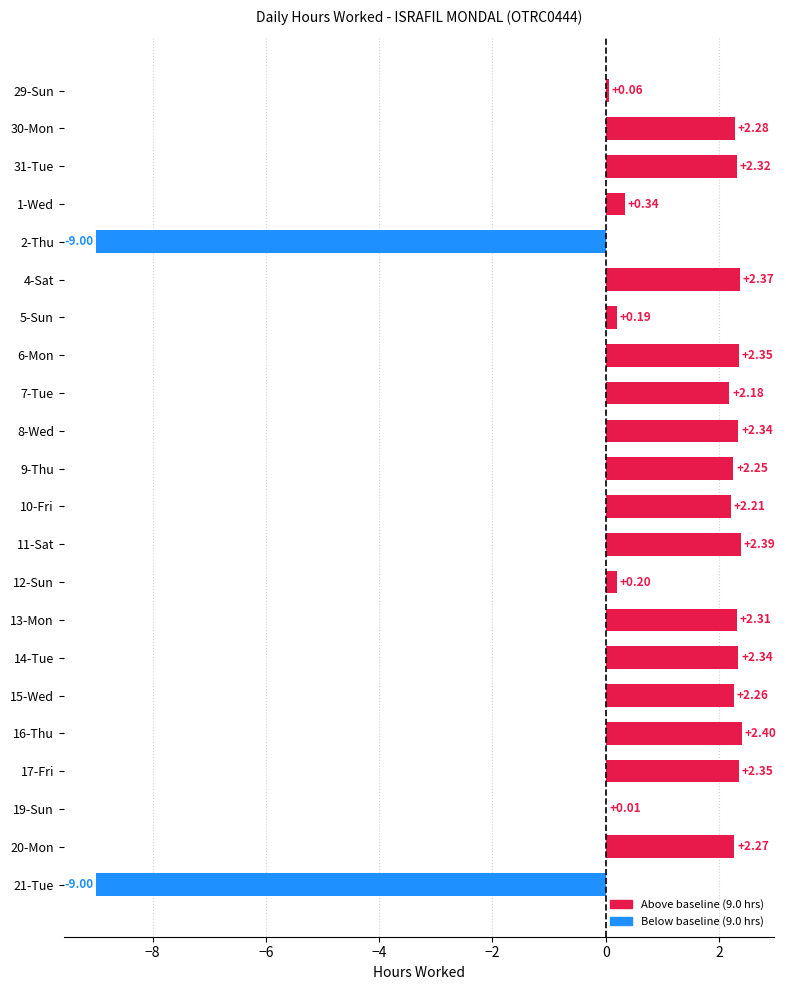

What is the change in value from 1-Wed to 16-Thu?

+2.1